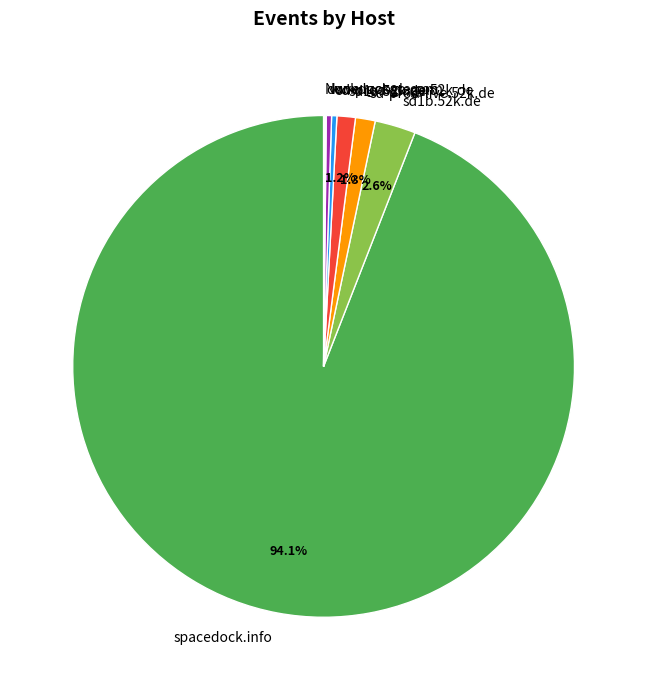

To the nearest percent, what is the difference between the largest and smallest slice percentages?

94%